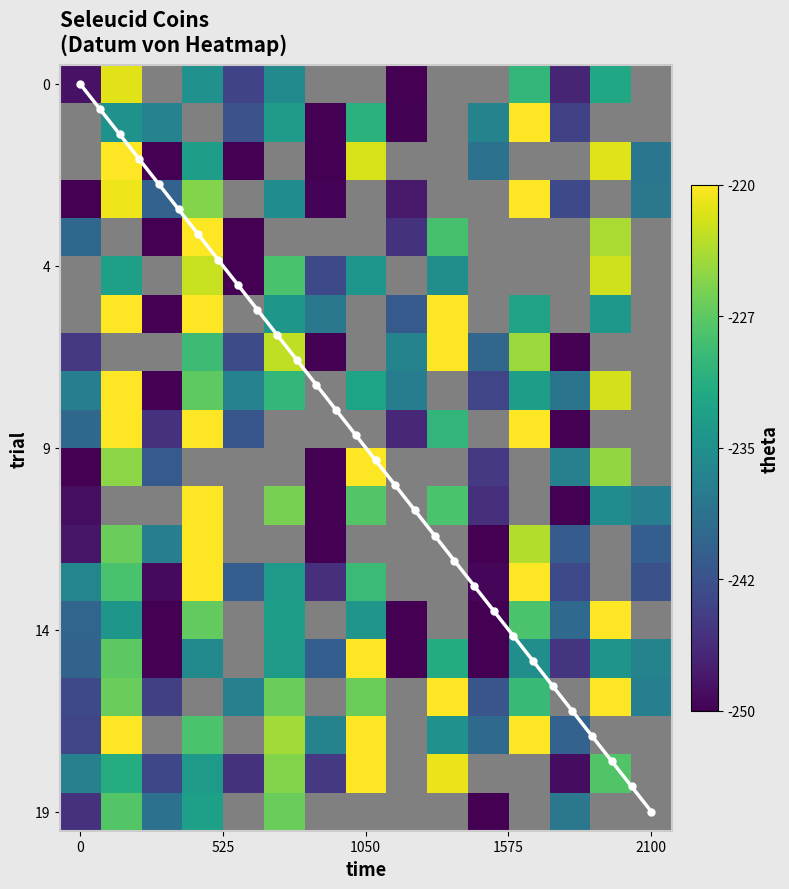

What is the smallest value displayed?

-255.9